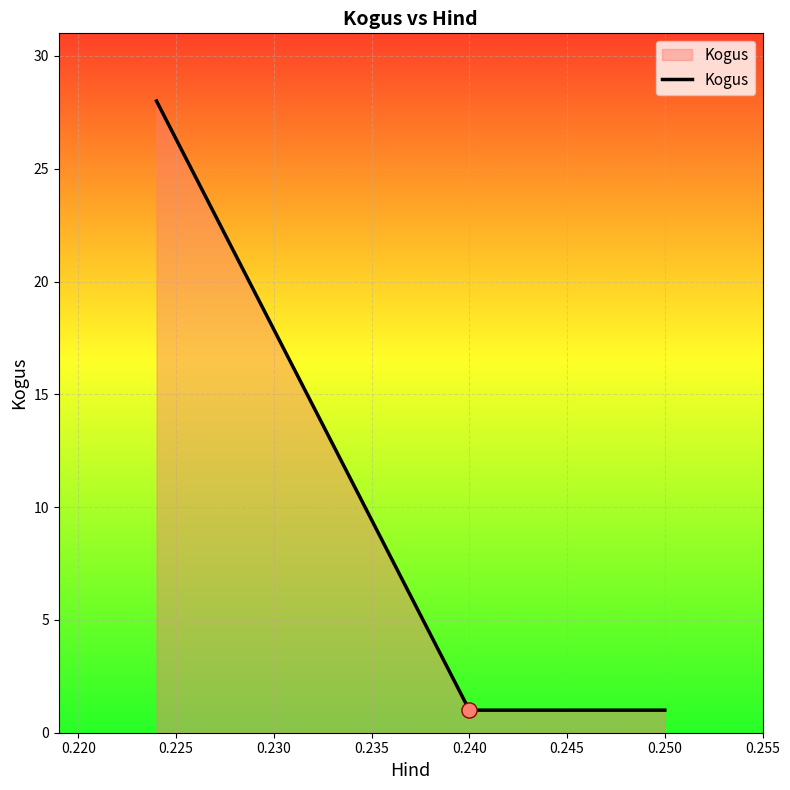

What is the difference between the maximum and minimum values?

27